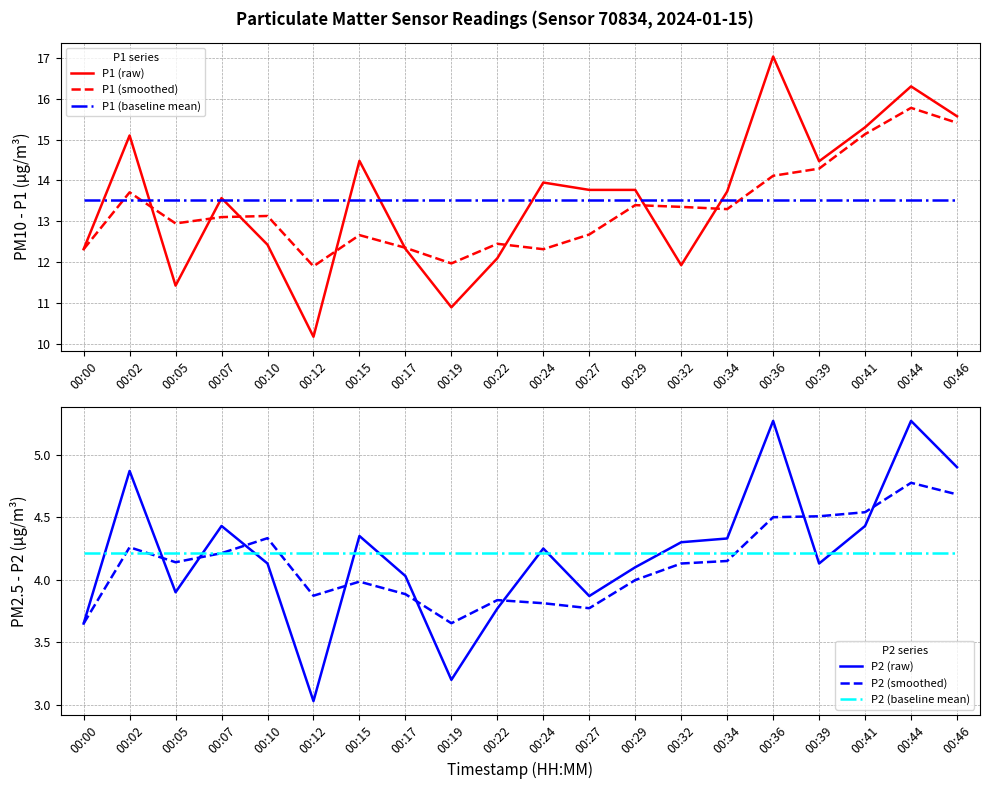

Rank the series by their maximum value, from lowest to highest.

P2 (baseline mean), P2 (smoothed), P2 (raw), P1 (baseline mean), P1 (smoothed), P1 (raw)